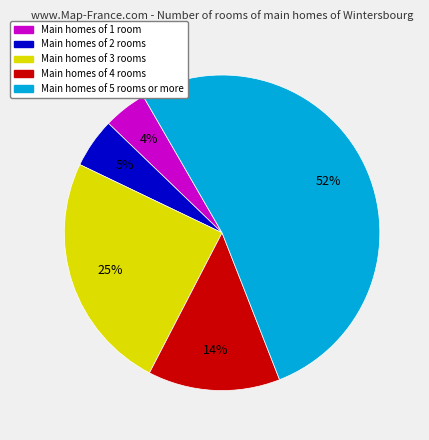

Which has a higher value, Main homes of 4 rooms or Main homes of 3 rooms?

Main homes of 3 rooms